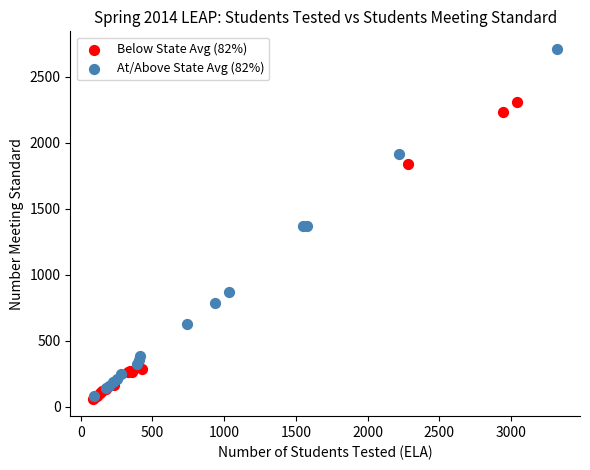

Which series has the widest spread of Y values?

At/Above State Avg (82%)